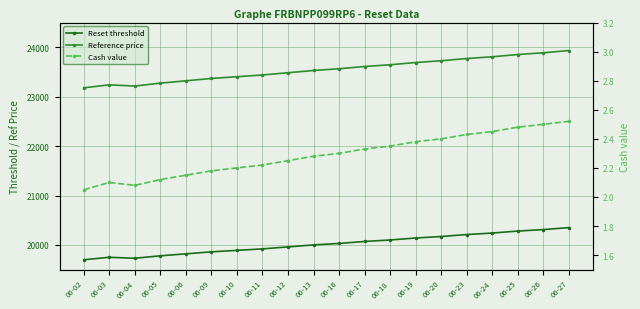

Which has a higher value, 06-12 or 06-06?

06-12